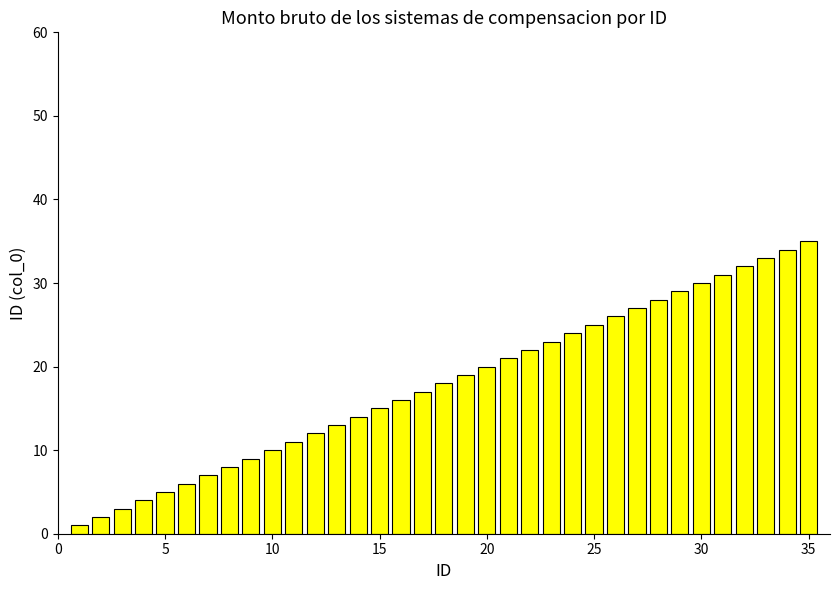

What is the greatest value displayed?

35